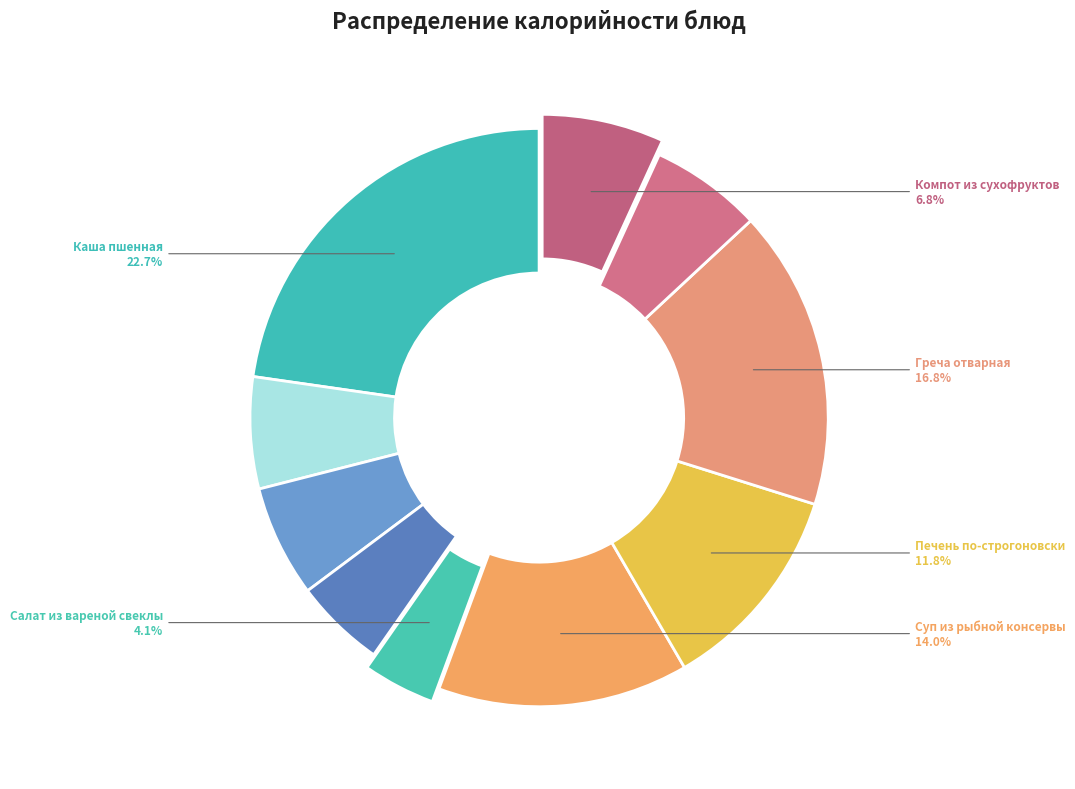

Count the number of slices in the pie.

10